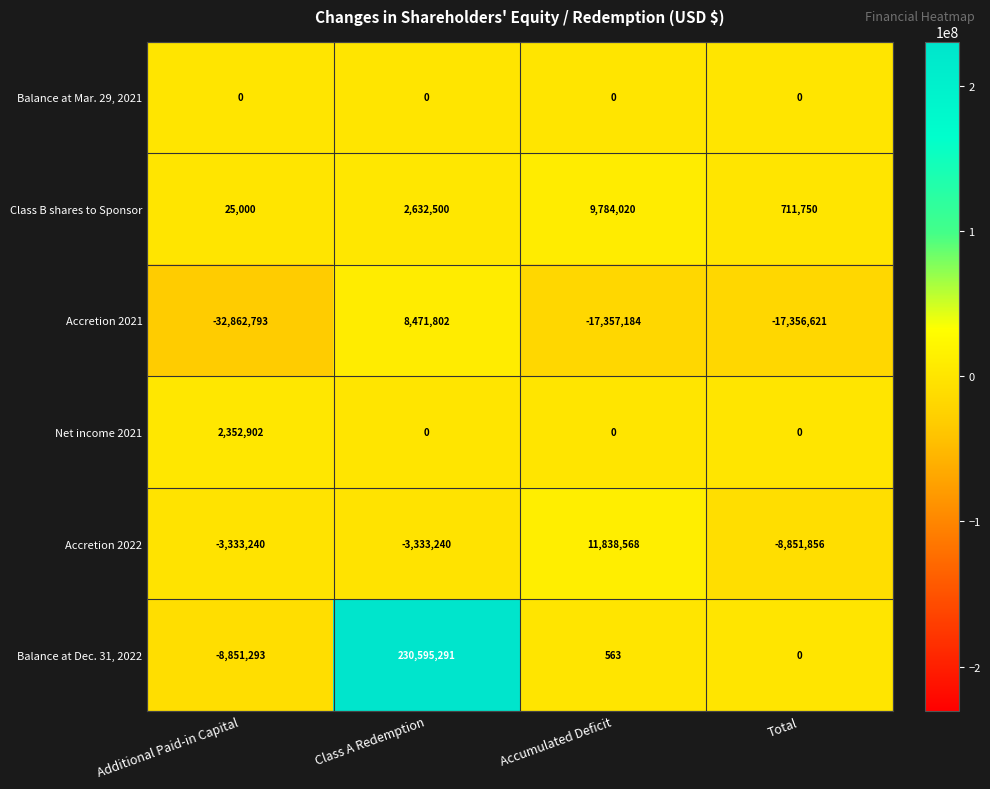

What is the maximum value shown in the chart?

230595291